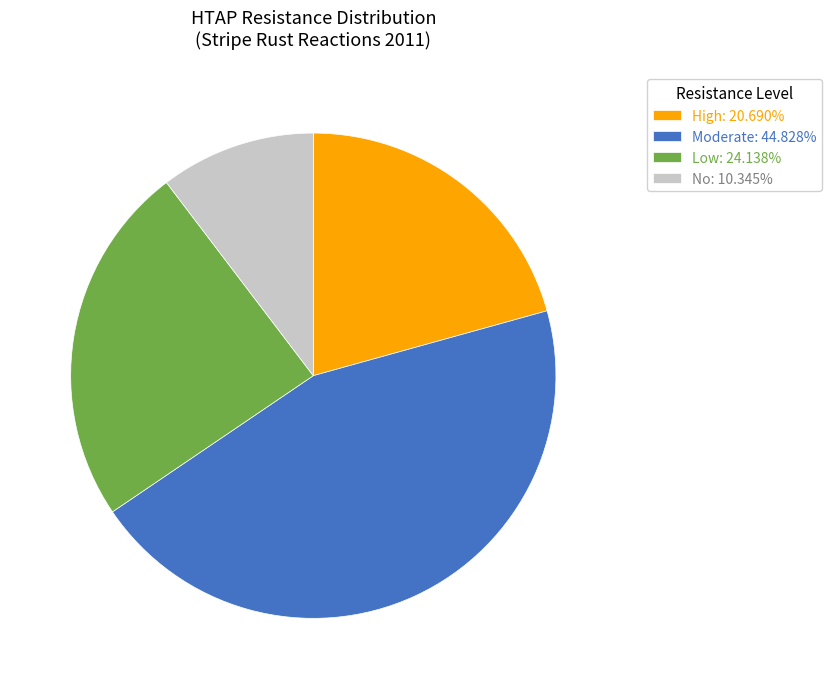

Is the sum of High: 20.690% and Moderate: 44.828% greater than half?

Yes